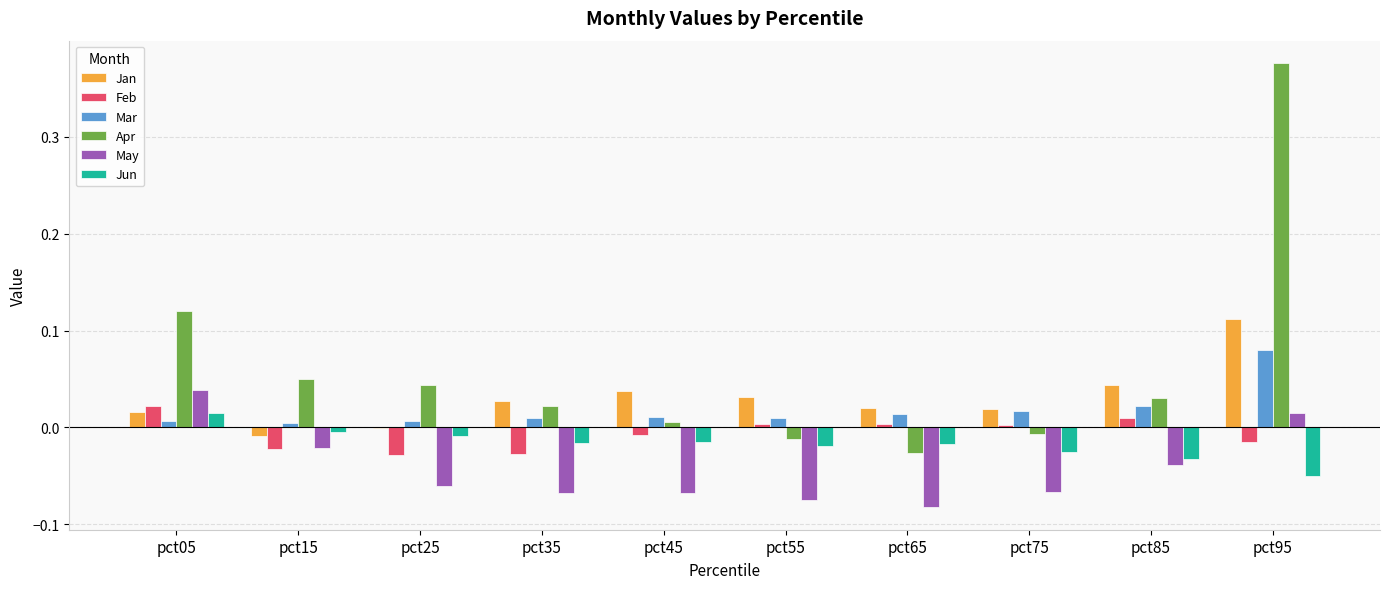

How many values in Jun are above zero?

1